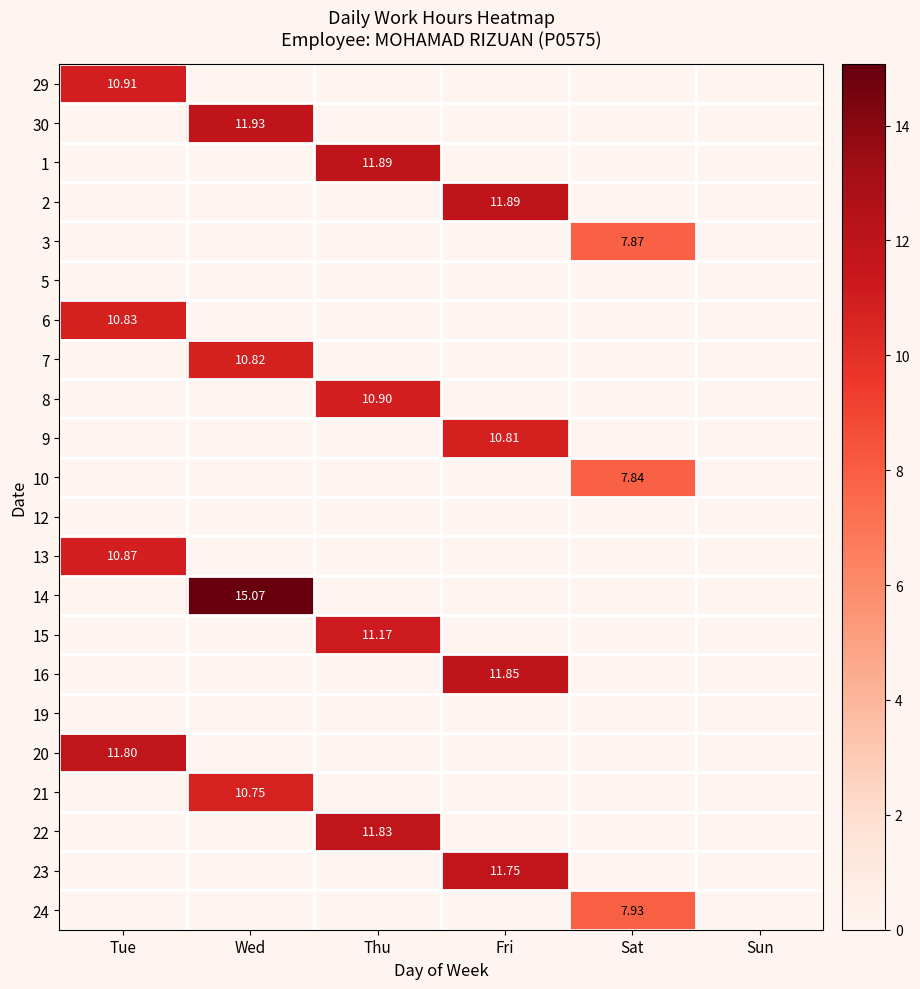

Between Wed and Thu, which series saw the biggest shift?

14